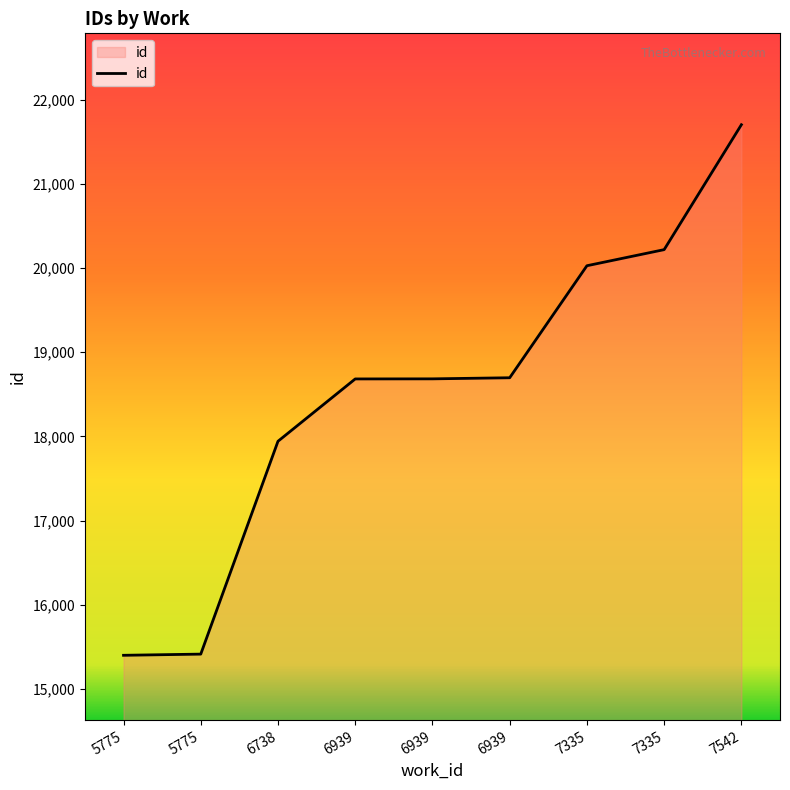

Rank the categories by value from lowest to highest.

5775, 5775, 6738, 6939, 6939, 6939, 7335, 7335, 7542